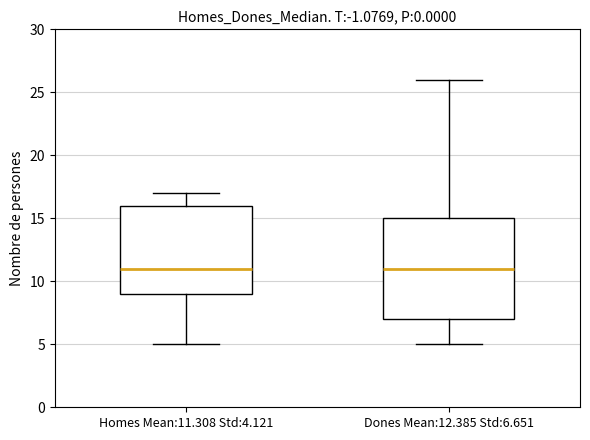

Reading left to right, read every box against the y-axis: the position of its median line, the range the box covers, and the ends of its whiskers. The values are not printed on the chart, so give them approximately, as read against the axis.

Homes Mean:11.308 Std:4.121: median 11, box 9 to 16, whiskers 5 to 17
Dones Mean:12.385 Std:6.651: median 11, box 7 to 15, whiskers 5 to 26